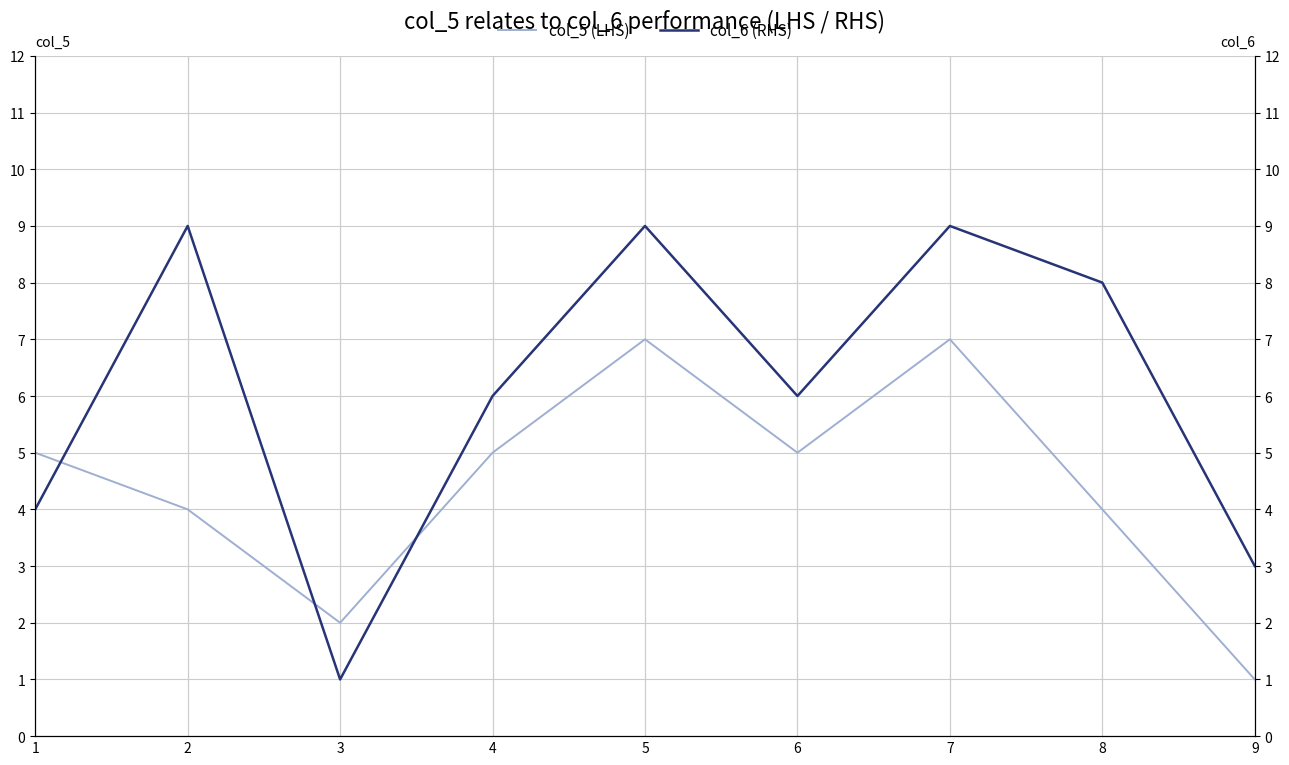

Which has a higher value, 7 or 6?

7